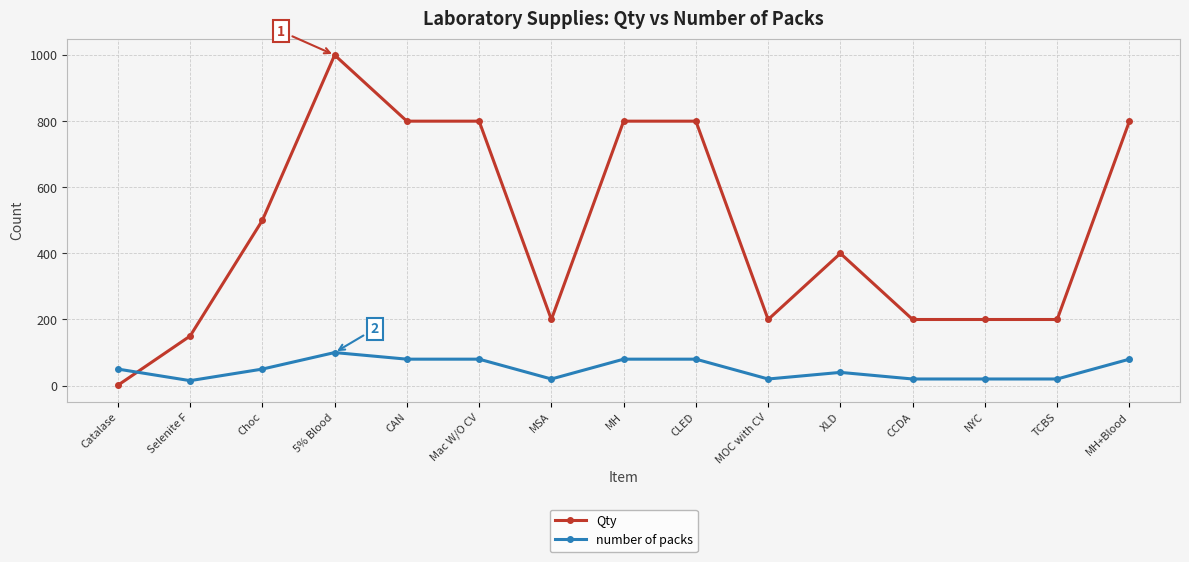

Reading left to right, extract all data points from this chart.

Qty: 1	150	500	1000	800	800	200	800	800	200	400	200	200	200	800
number of packs: 50	15	50	100	80	80	20	80	80	20	40	20	20	20	80